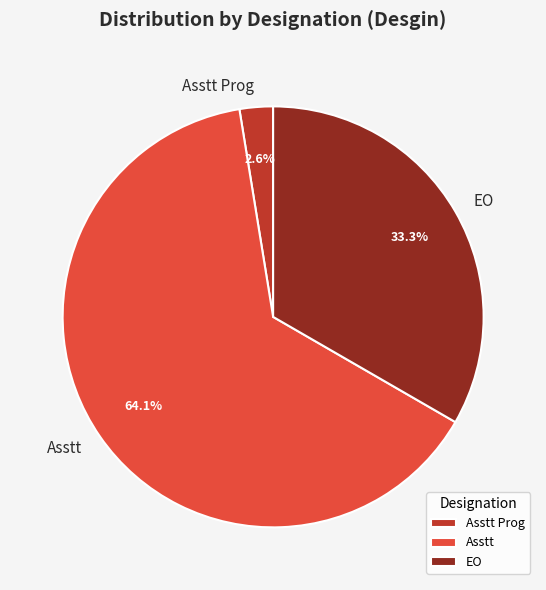

Count the number of slices in the pie.

3